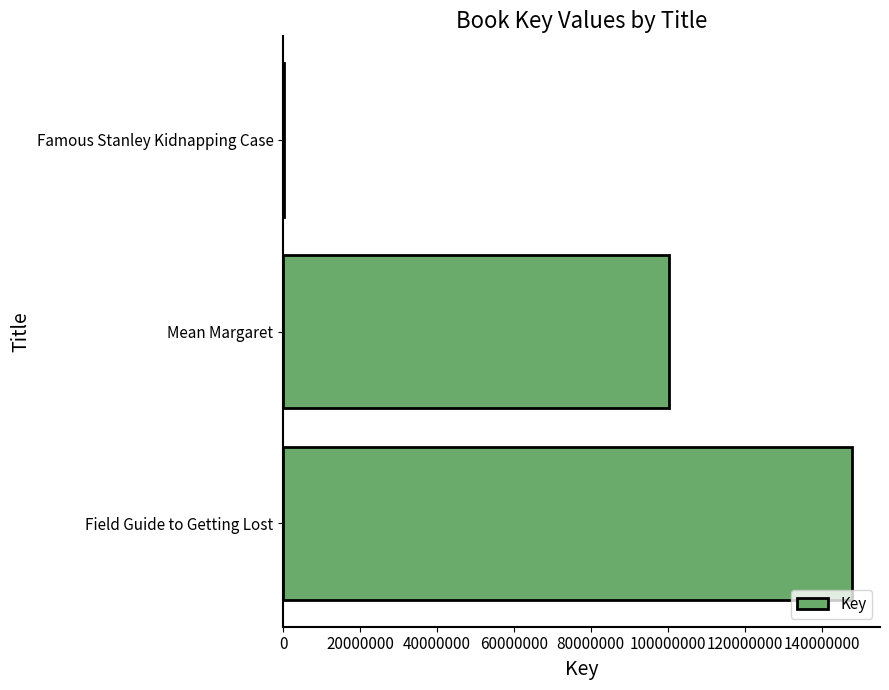

Where is the data nearest to the value 74075919?

Mean Margaret